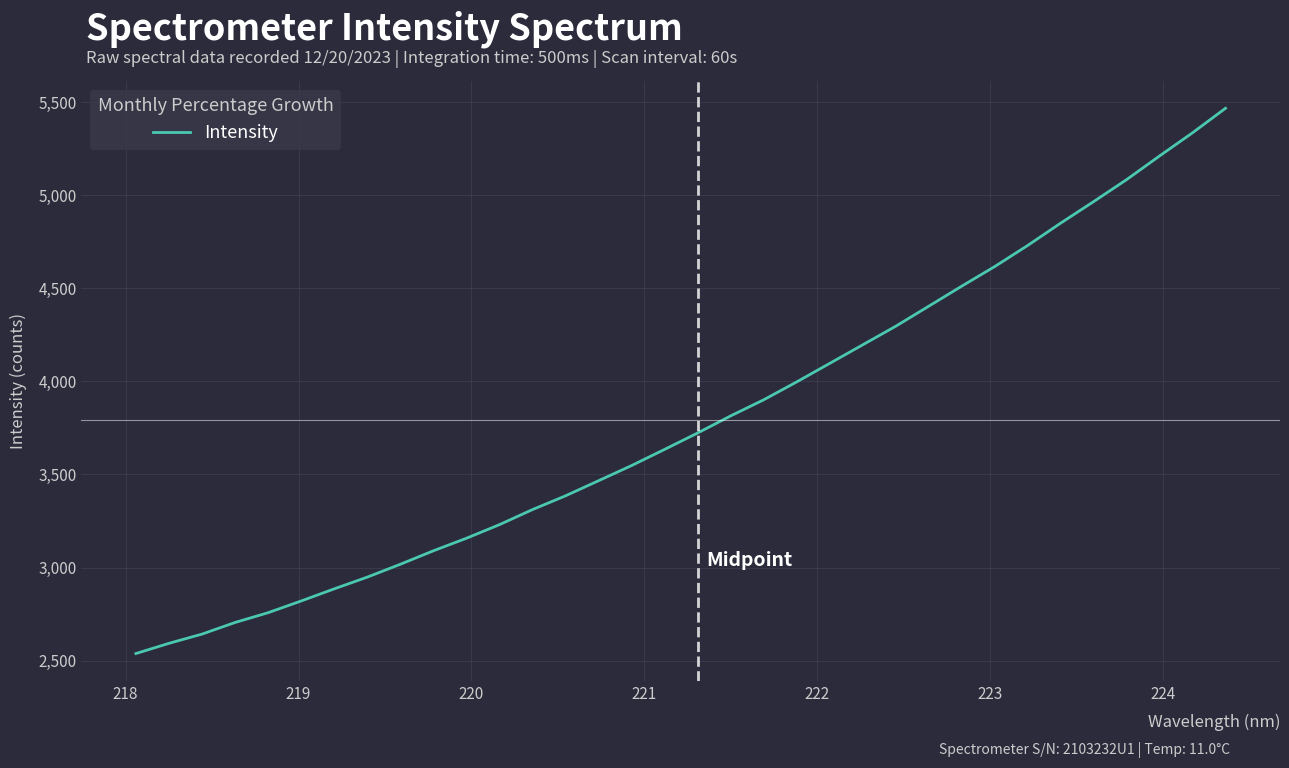

What is the greatest value displayed?

5467.2